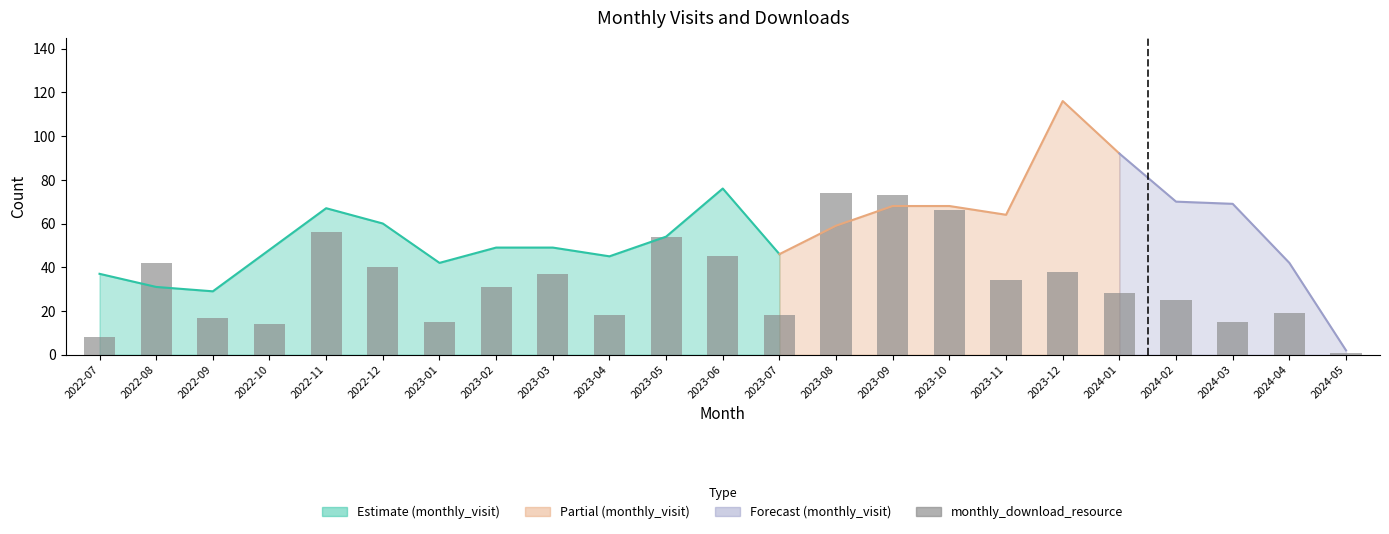

What is the minimum value shown in the chart?

1